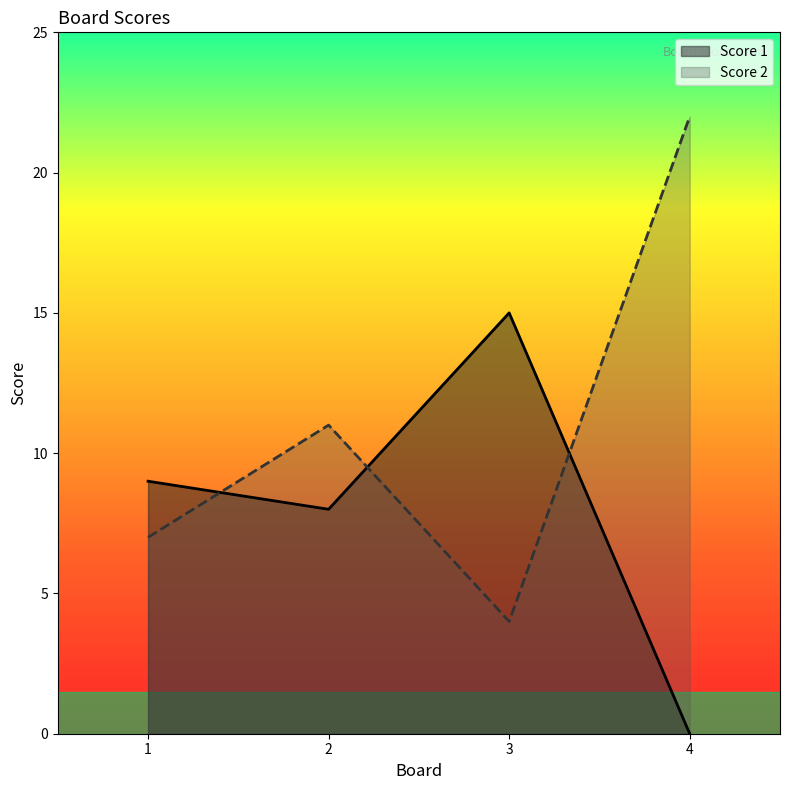

True or false: Score 2 has more than 0 interior local peaks.

True